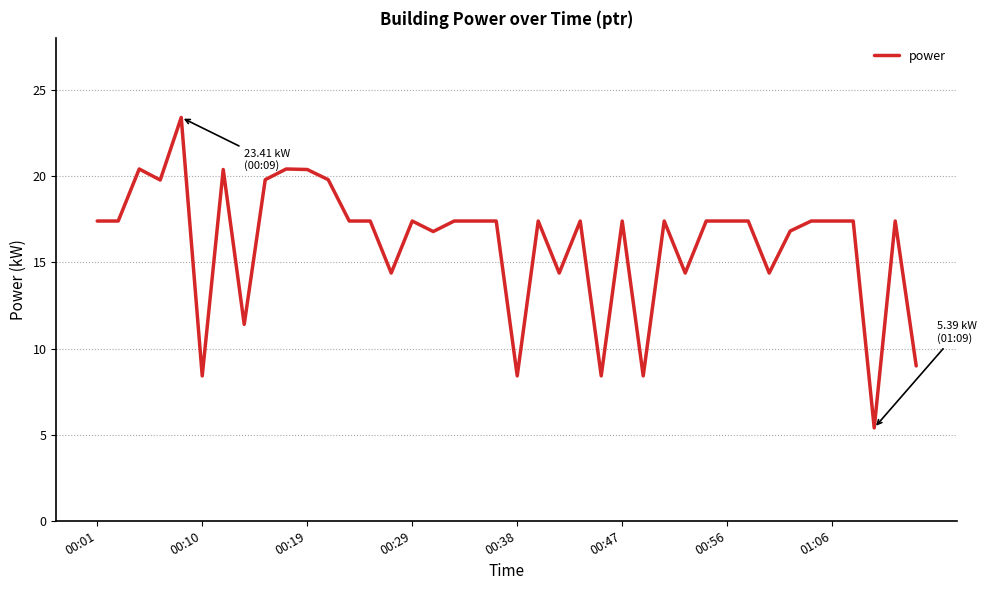

What is the greatest value displayed?

23.4